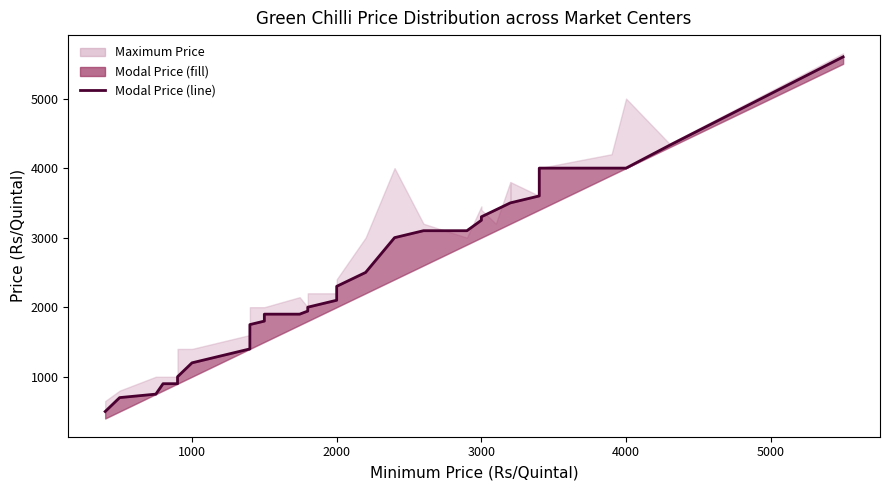

What is the sum of all values?

88022